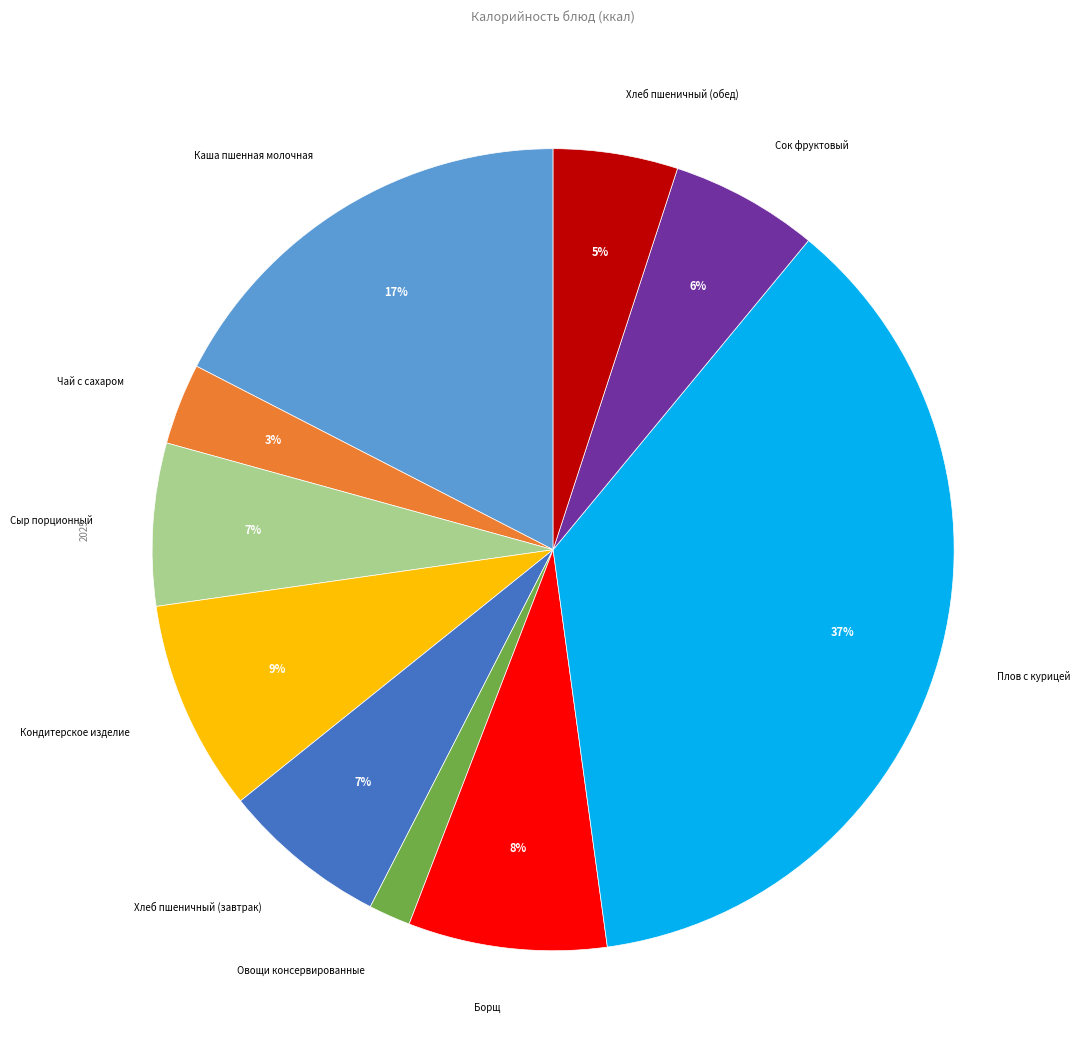

To the nearest percent, what is the difference between the largest and smallest slice percentages?

35%